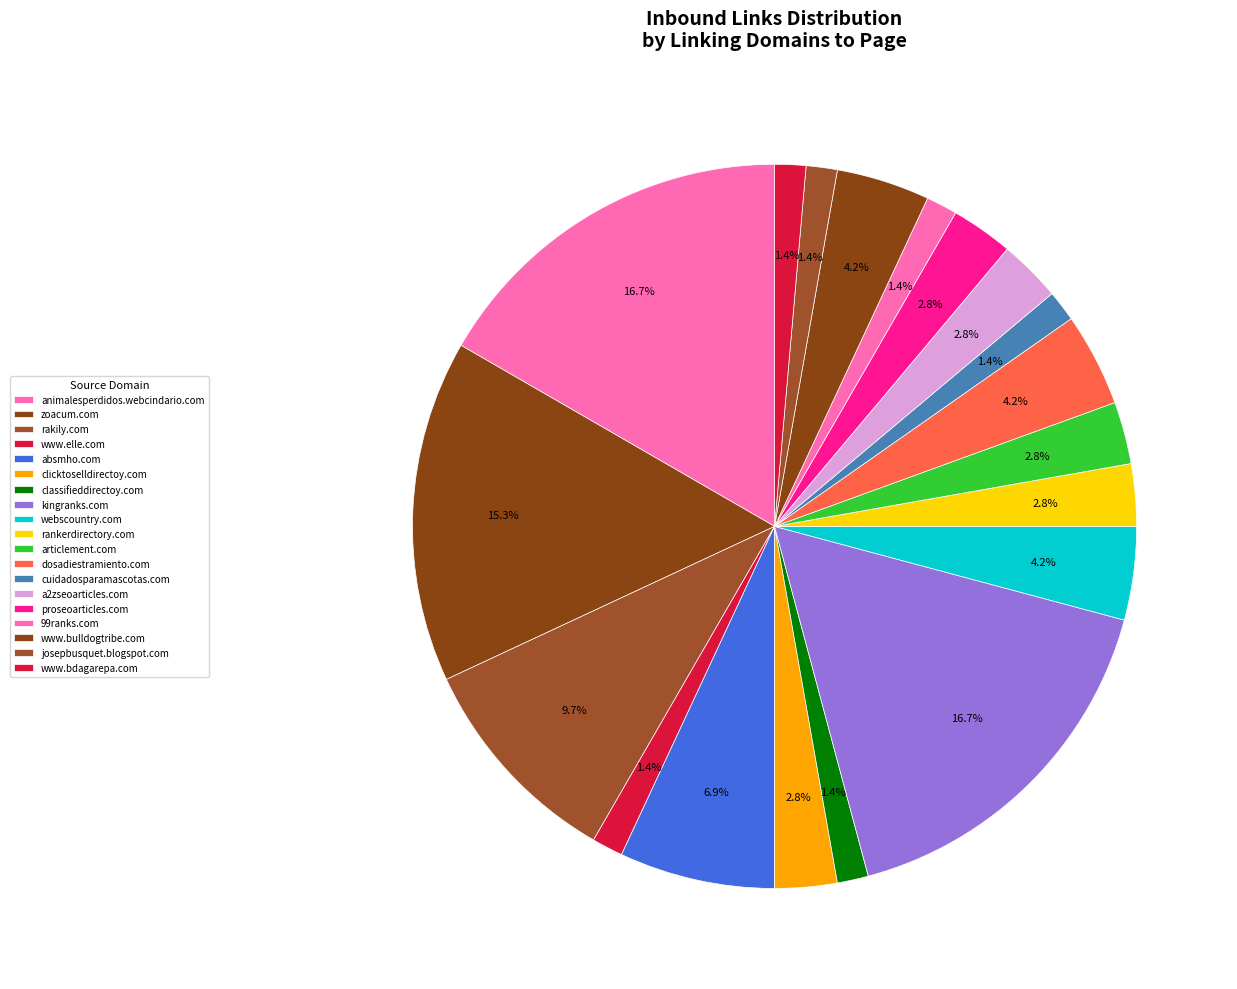

Count the number of slices in the pie.

19